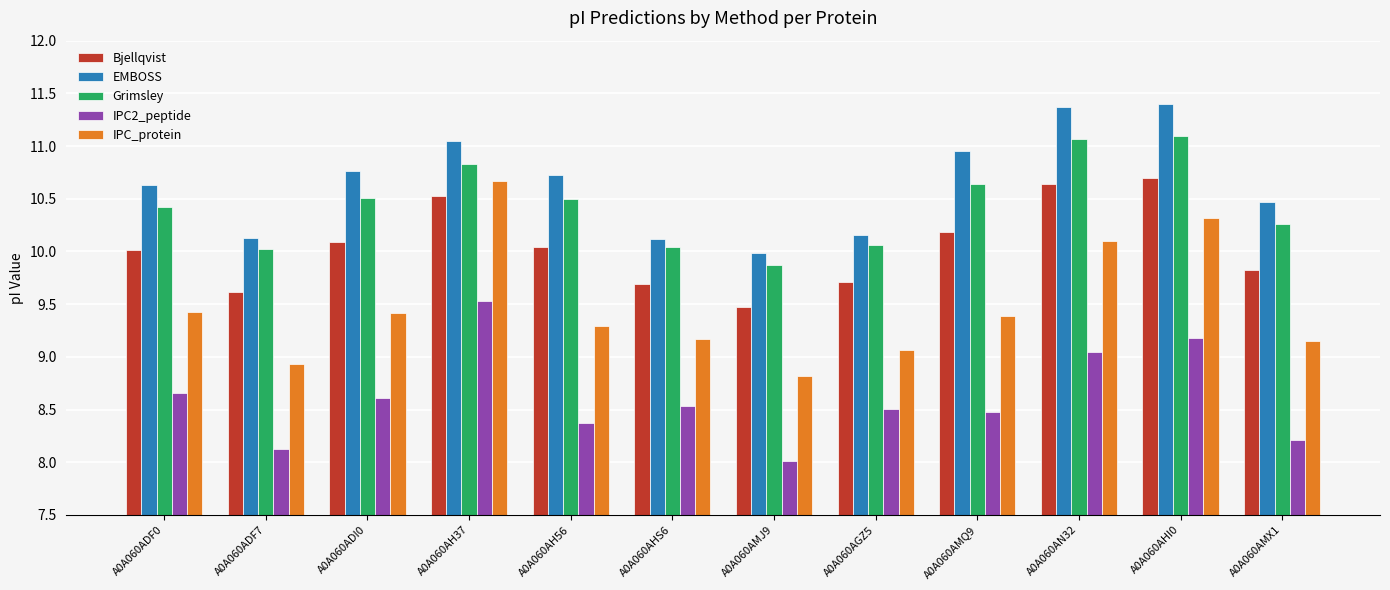

What is the label of the 8th bar from the right?

A0A060AH56